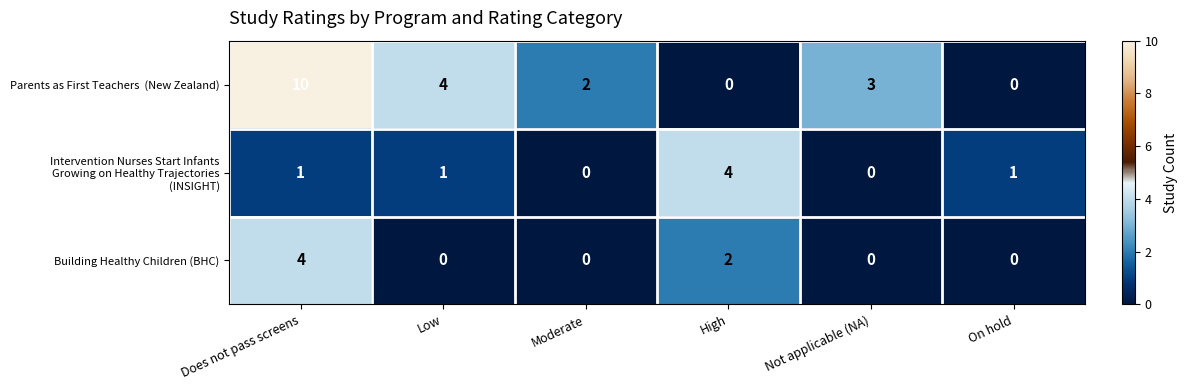

What is the highest value of the Building Healthy Children (BHC) series?

4